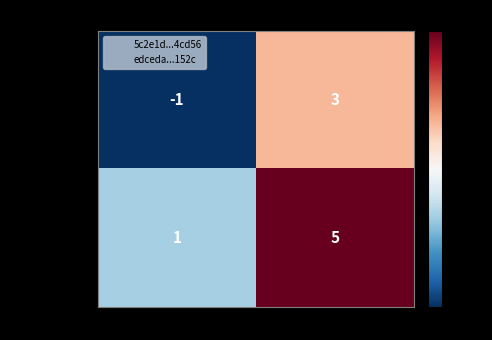

The value of 5c2e1d...4cd56 at -1 is -1. True or false?

True